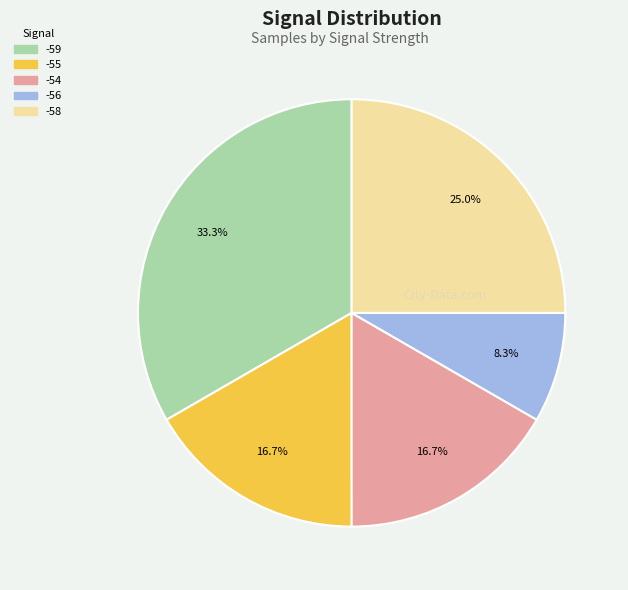

To the nearest percent, what percentage of the pie is -56?

8%